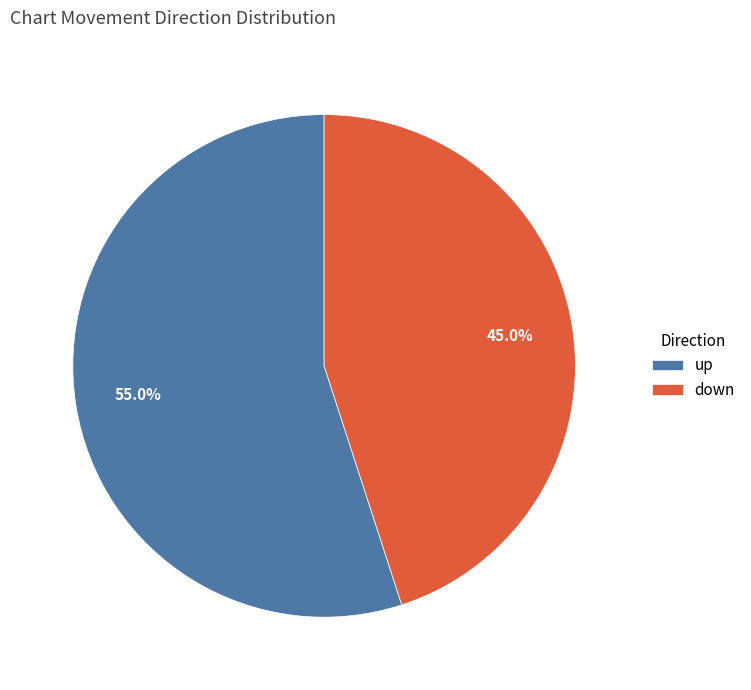

How many segments does this pie chart have?

2